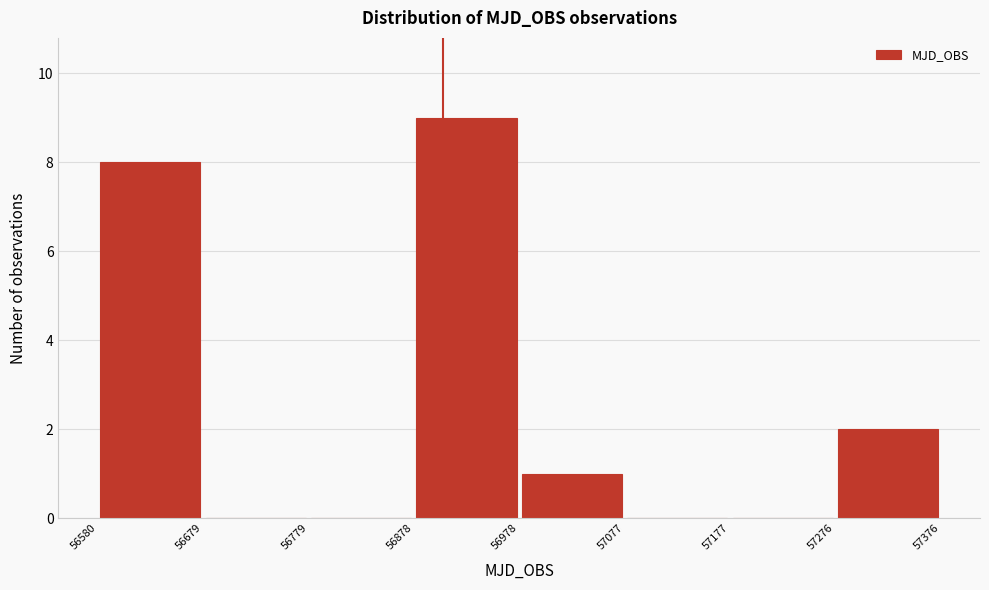

Reading left to right, list every bar in this chart as the range it spans on the x-axis followed by its height. The values are not printed on the chart, so give them approximately, as read against the axis.

56580 to 56679: 8
56679 to 56779: 0
56779 to 56878: 0
56878 to 56978: 9
56978 to 57077: 1
57077 to 57177: 0
57177 to 57276: 0
57276 to 57376: 2